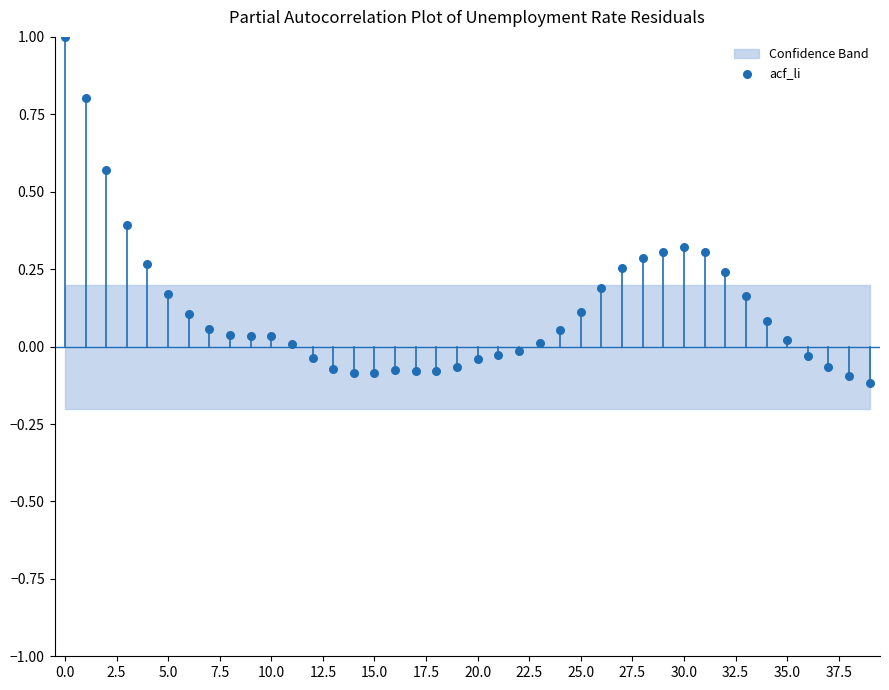

What is the range of Y values (max minus min)?

1.1